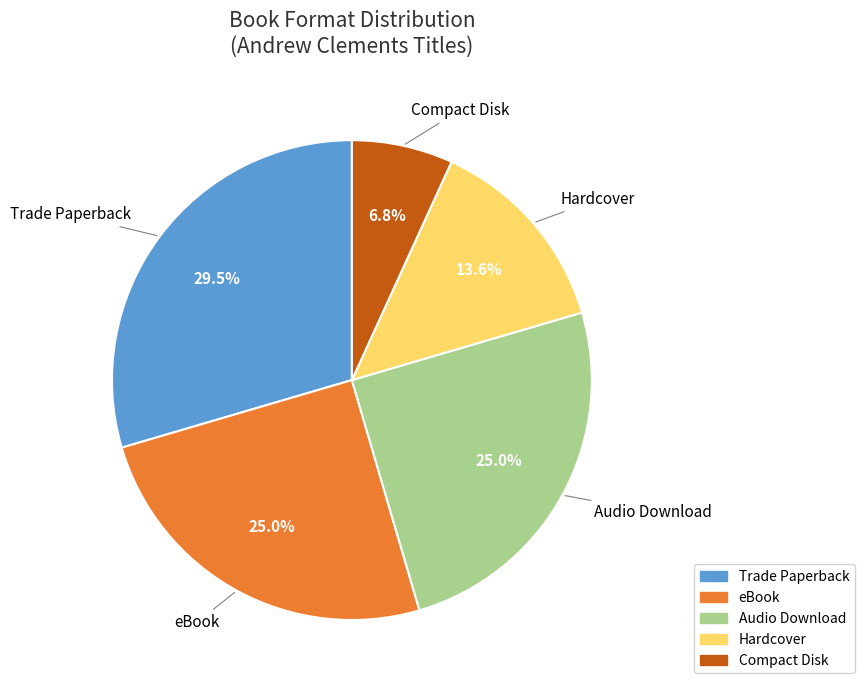

Between Compact Disk and Trade Paperback, which is larger?

Trade Paperback